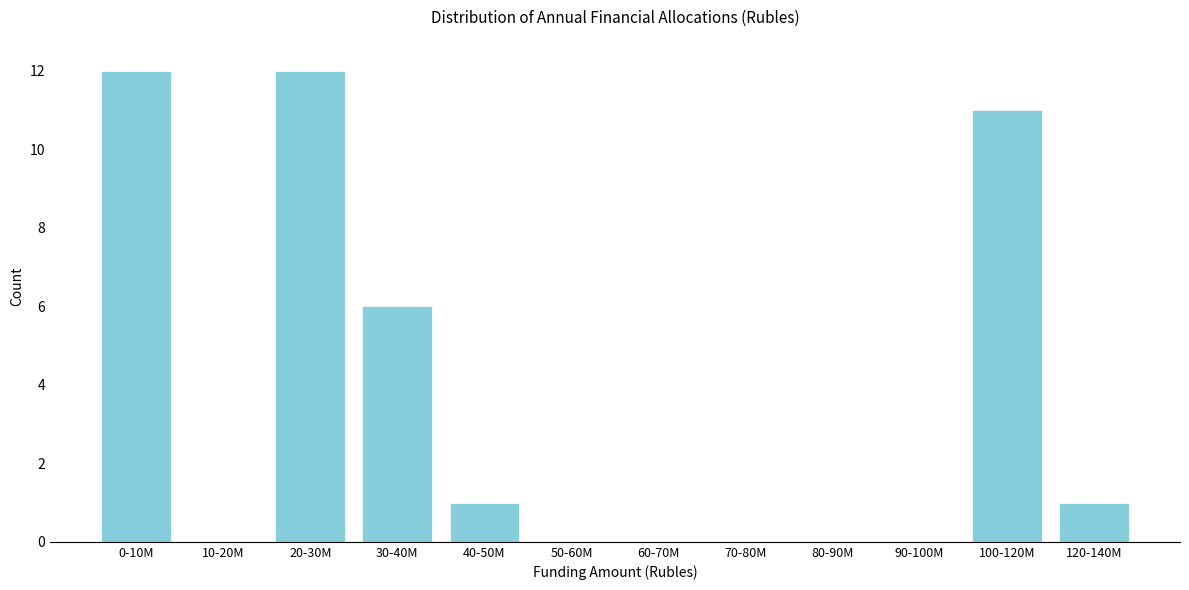

Reading right to left, transcribe all the data shown in this chart.

120-140M=1	100-120M=11	90-100M=0	80-90M=0	70-80M=0	60-70M=0	50-60M=0	40-50M=1	30-40M=6	20-30M=12	10-20M=0	0-10M=12